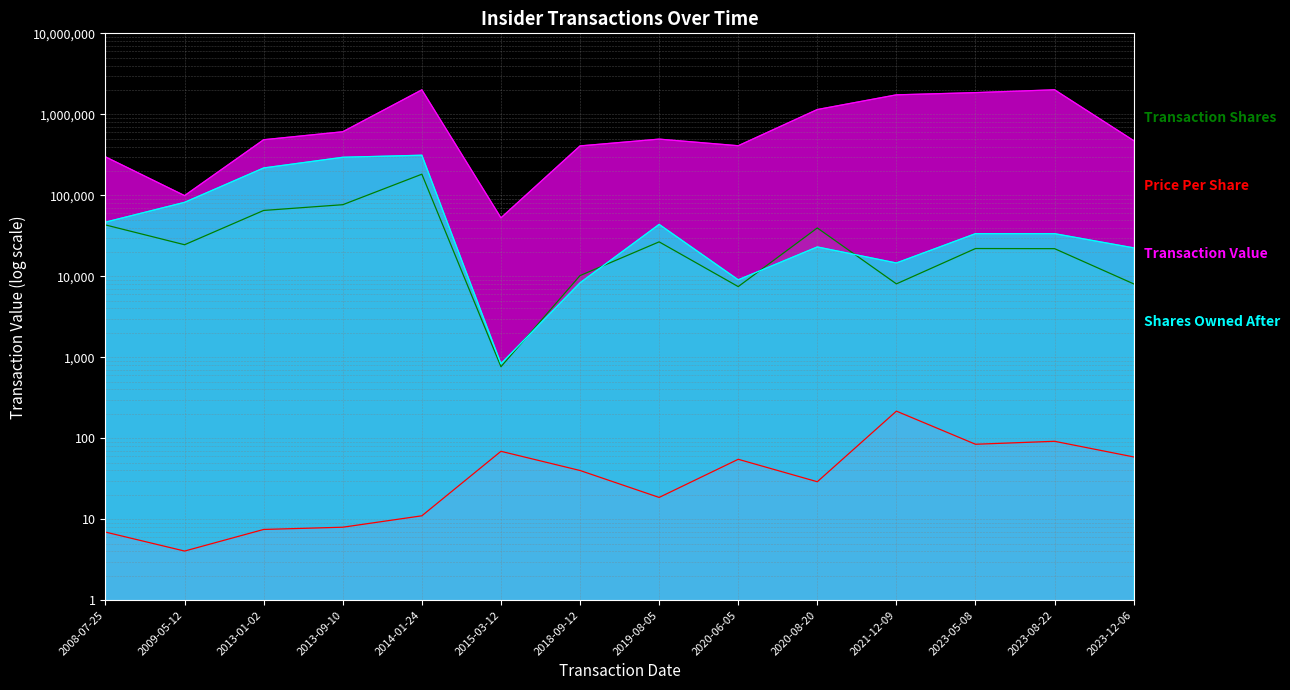

Where does the transactionPricePerShare series first go above 39?

2015-03-12